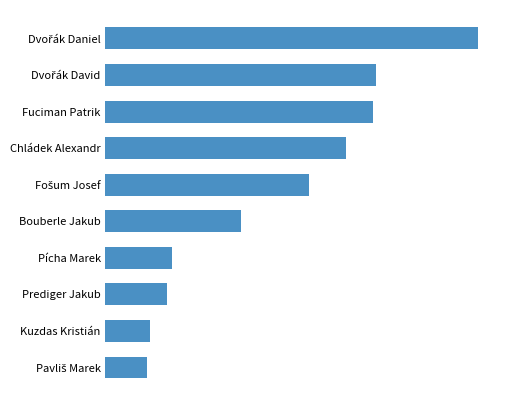

Does the chart contain any negative values?

No